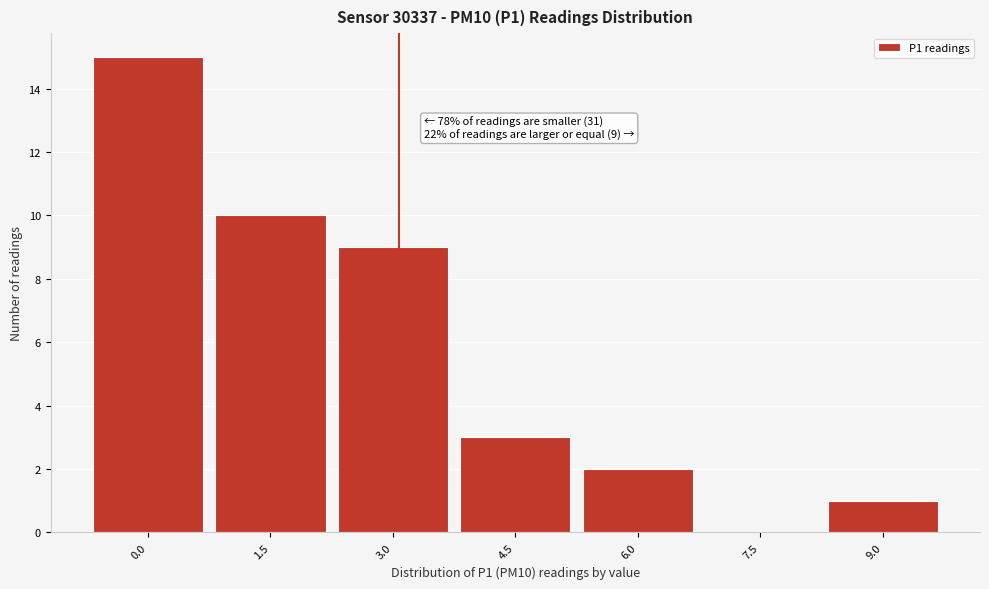

Reading right to left, transcribe all the data shown in this chart.

9.0=1	7.5=0	6.0=2	4.5=3	3.0=9	1.5=10	0.0=15